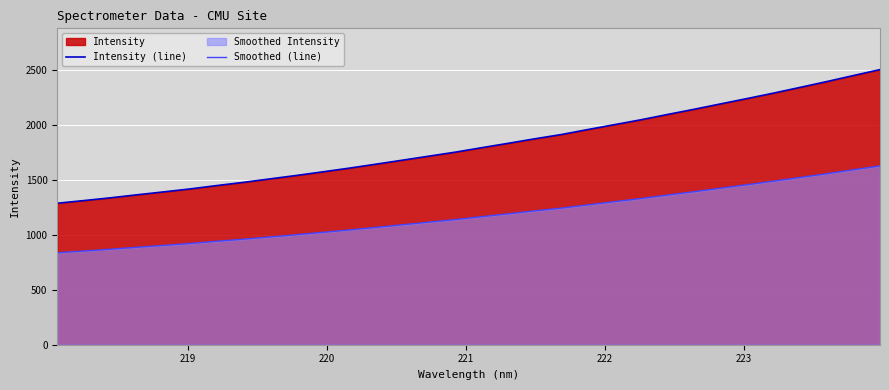

What is the value of the Intensity (line) point at the 5th from the left?

1389.9